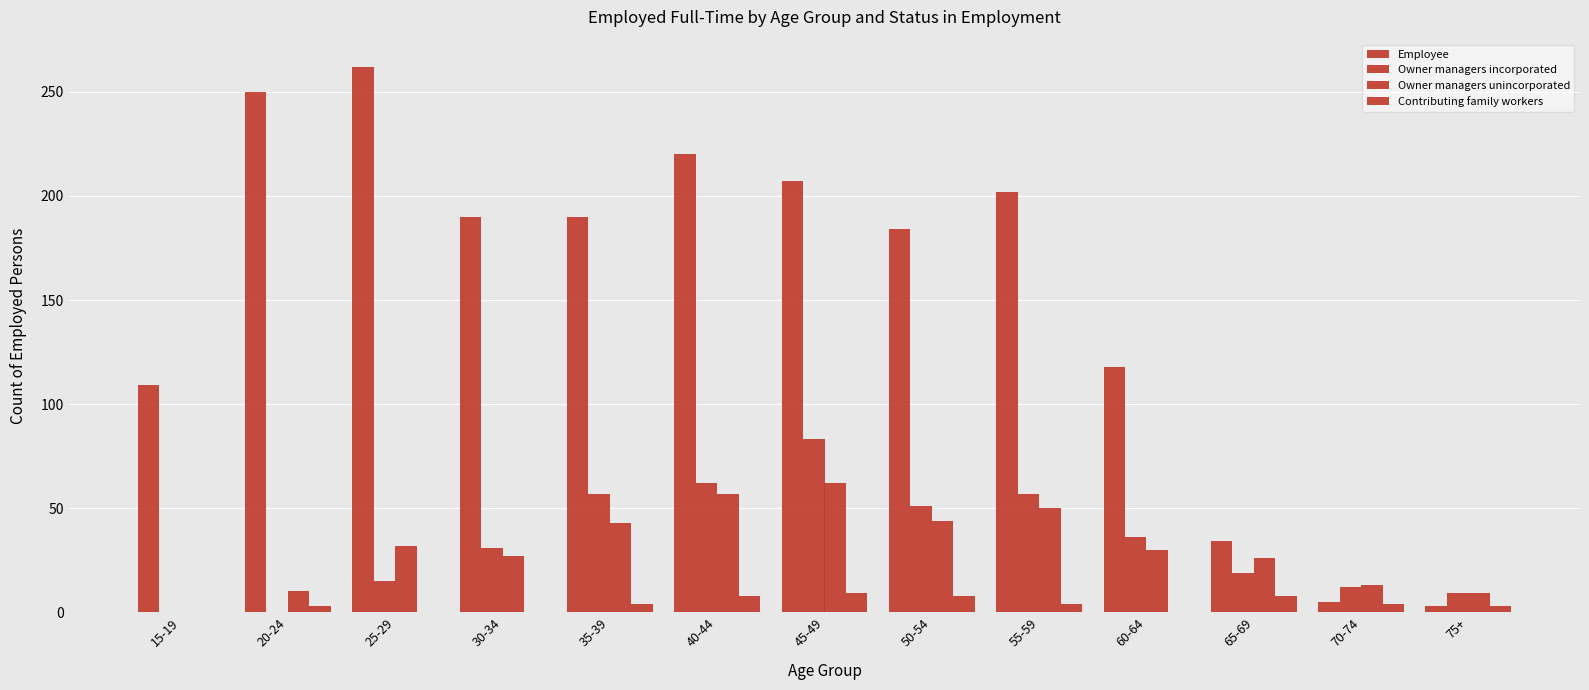

How many series are shown in this chart?

4